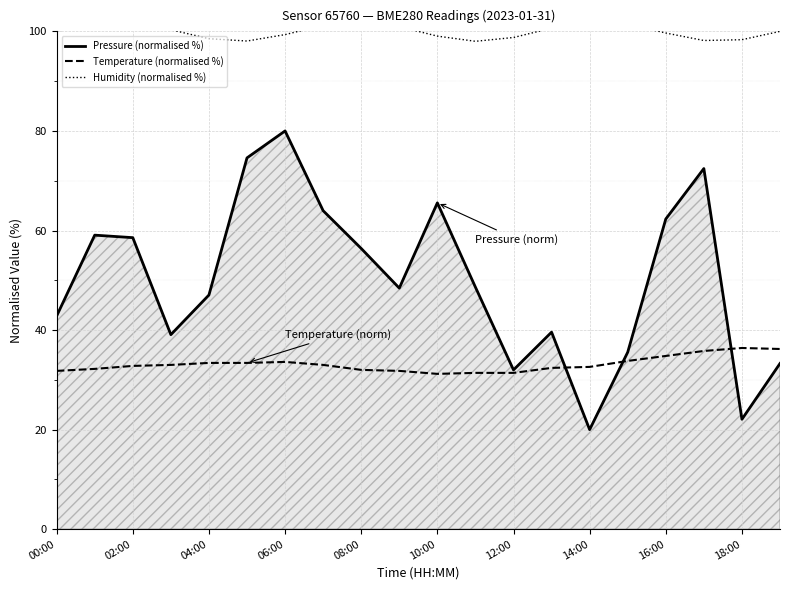

What is the difference between the maximum and minimum values in the Temperature (normalised %) series?

5.2